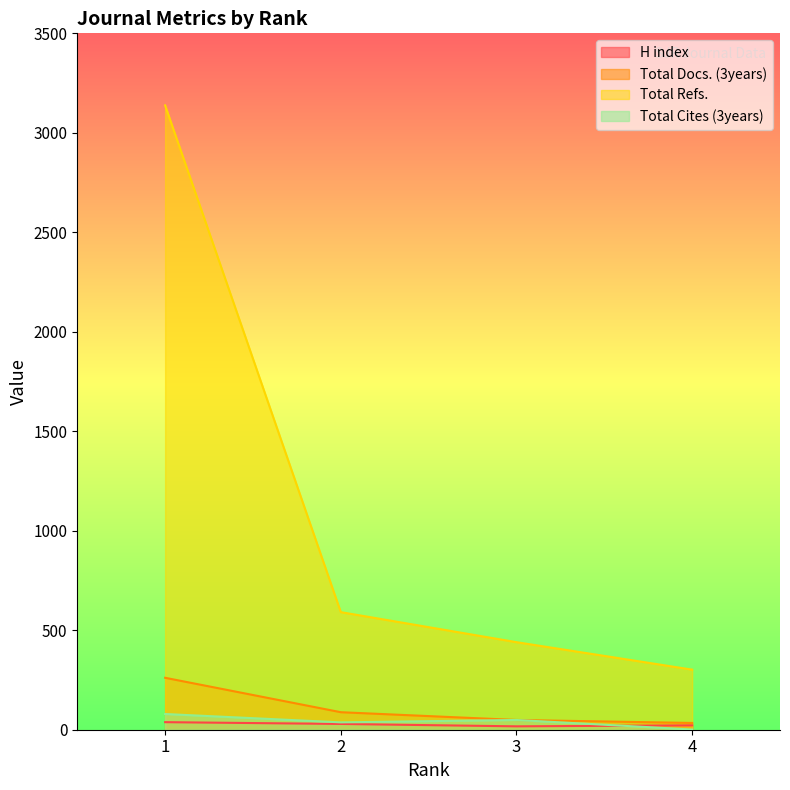

What are all the series names shown in the legend?

H index, Total Docs. (3years), Total Refs., Total Cites (3years)